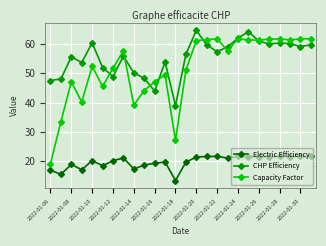

Which series has the largest total across all categories?

CHP Efficiency